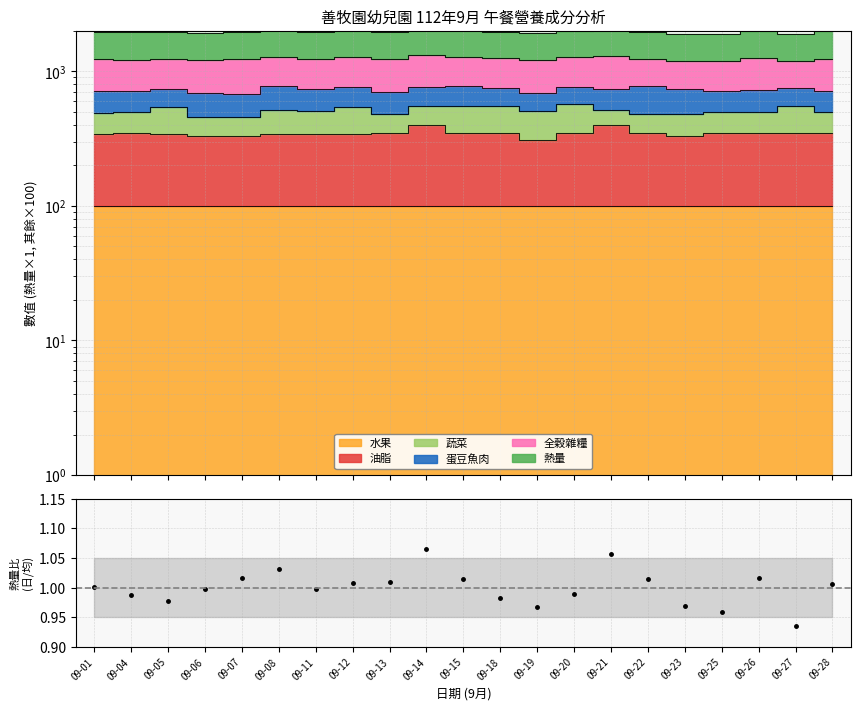

Which label corresponds to the smallest value in the chart?

09-27